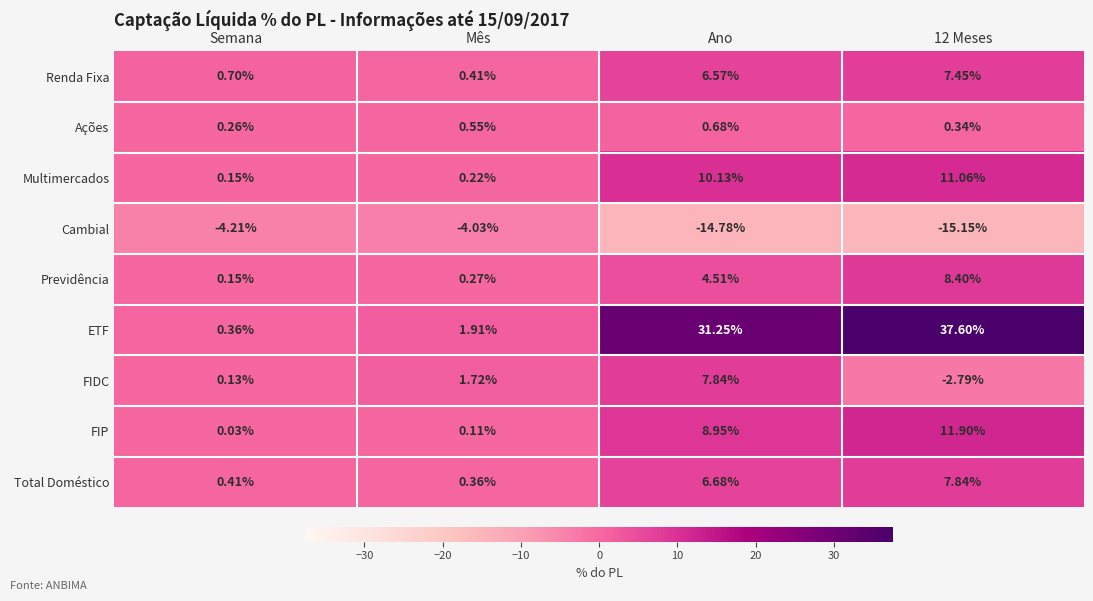

Which series has the largest range (max minus min)?

ETF